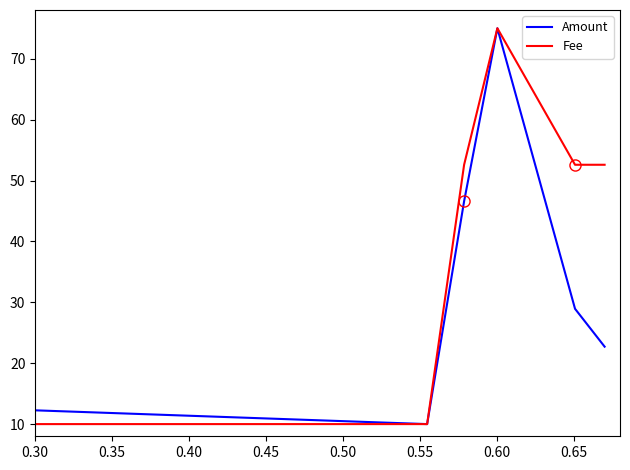

How many values in the Fee series exceed 52?

4